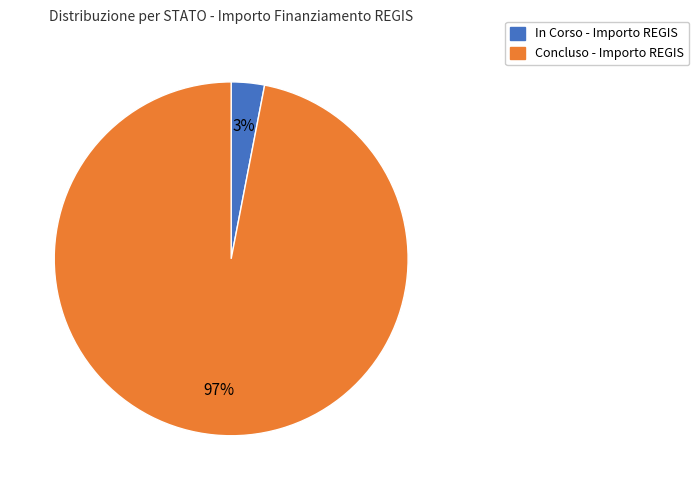

To the nearest percent, what is the difference between the largest and smallest slice percentages?

94%